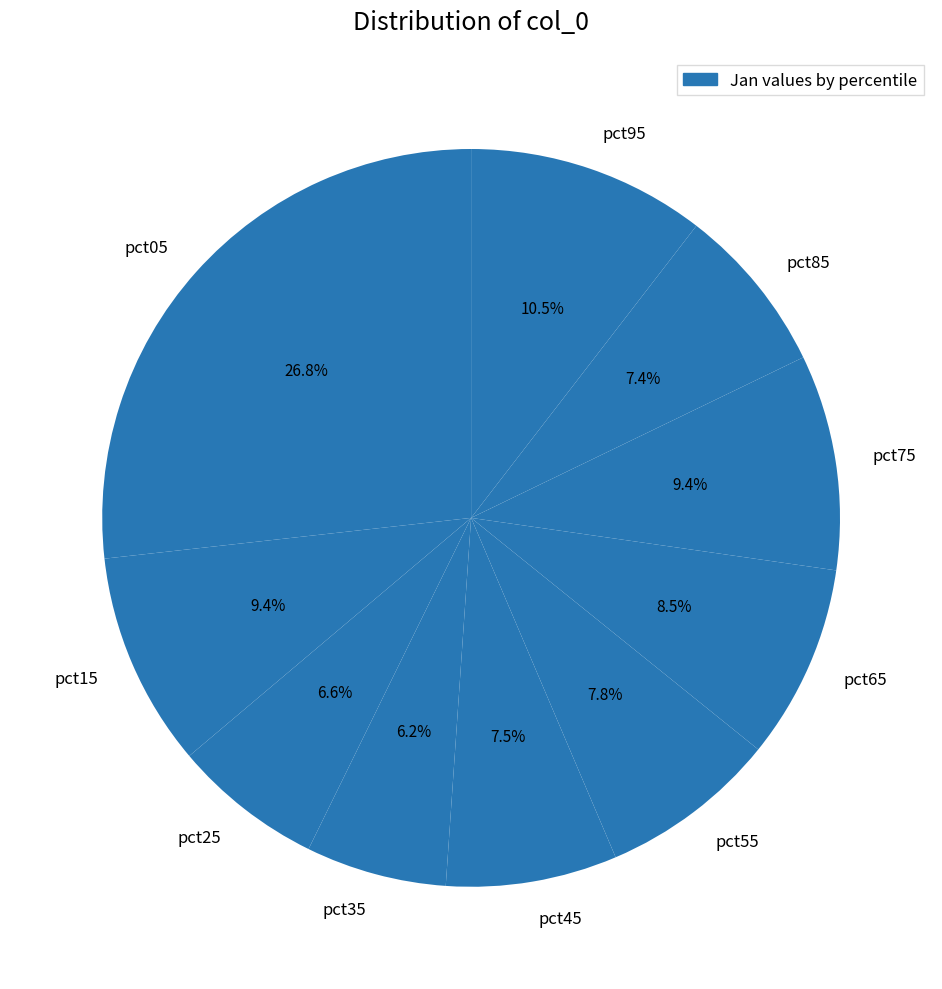

Does pct15 account for over 50% of the chart?

No